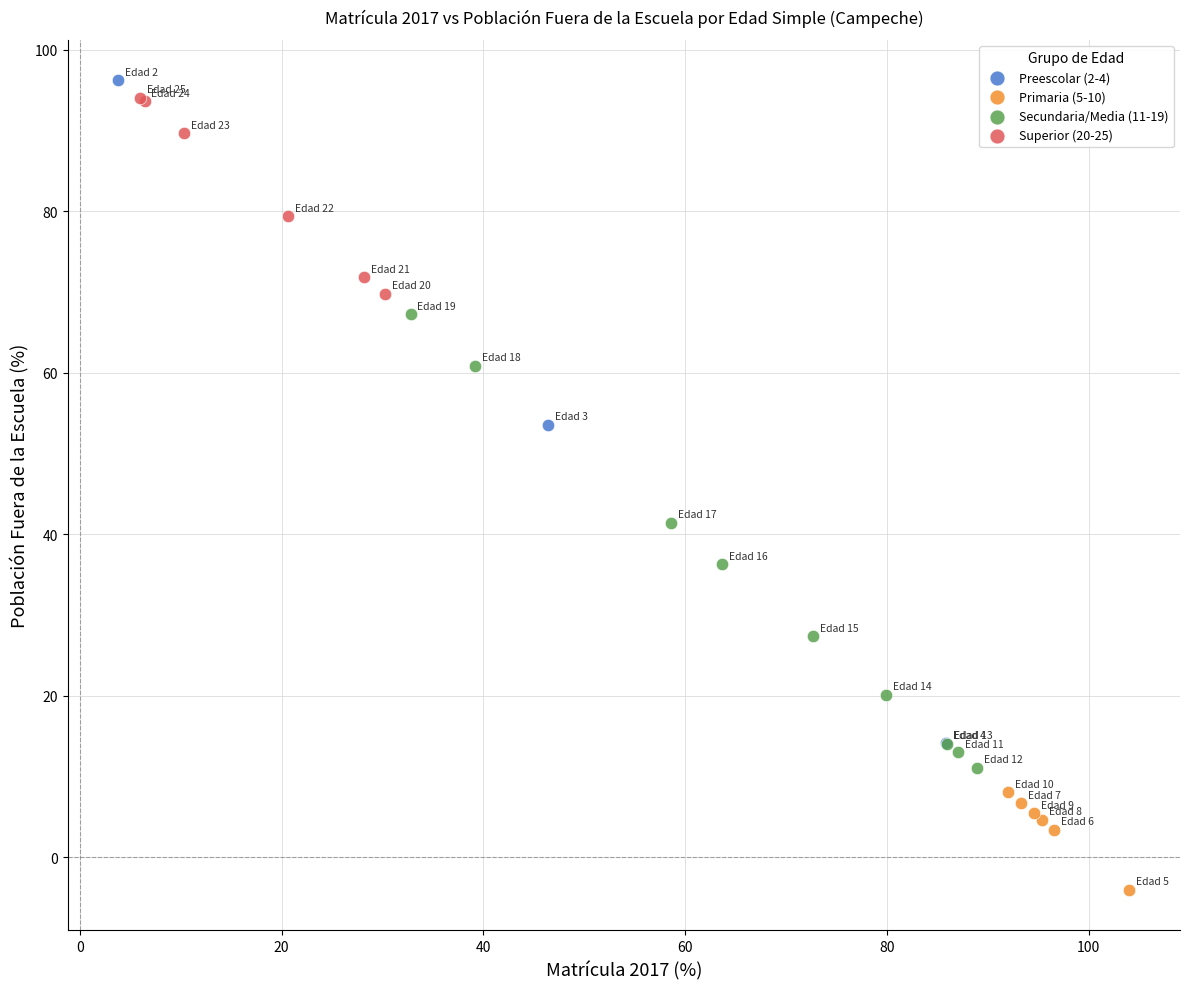

Which series reaches the minimum Y coordinate?

Primaria (5-10)